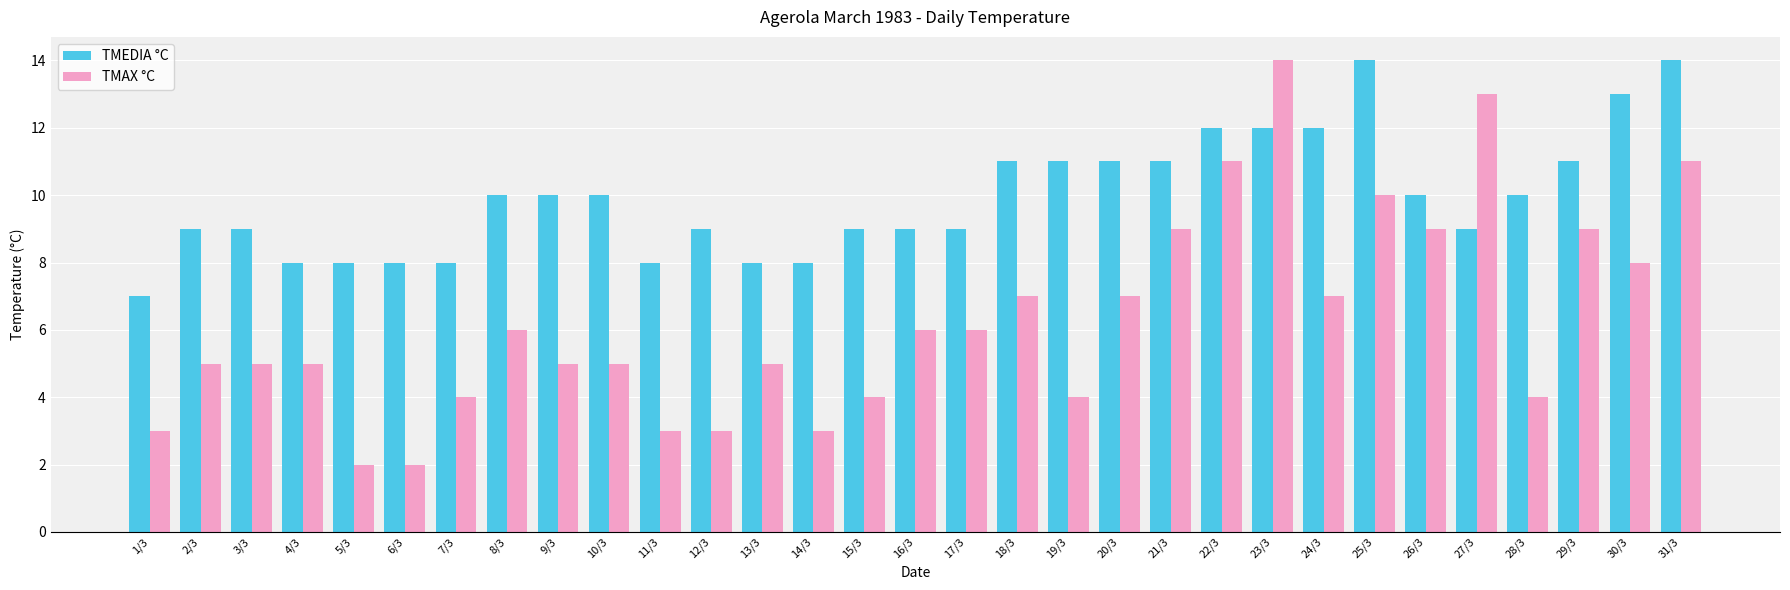

Reading left to right, transcribe all the data shown in this chart.

TMEDIA °C: 7	9	9	8	8	8	8	10	10	10	8	9	8	8	9	9	9	11	11	11	11	12	12	12	14	10	9	10	11	13	14
TMAX °C: 3	5	5	5	2	2	4	6	5	5	3	3	5	3	4	6	6	7	4	7	9	11	14	7	10	9	13	4	9	8	11